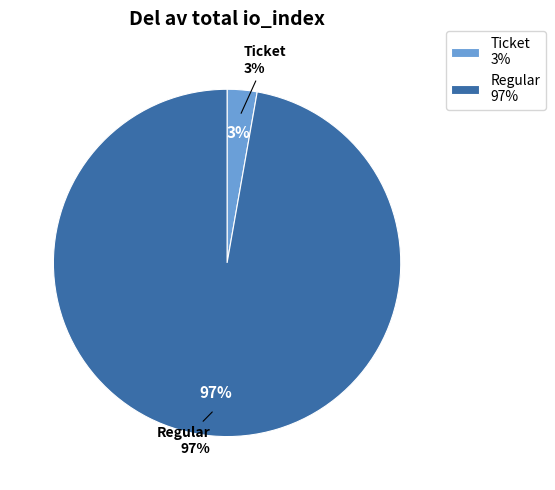

Is there any slice that represents more than half of the pie?

Yes